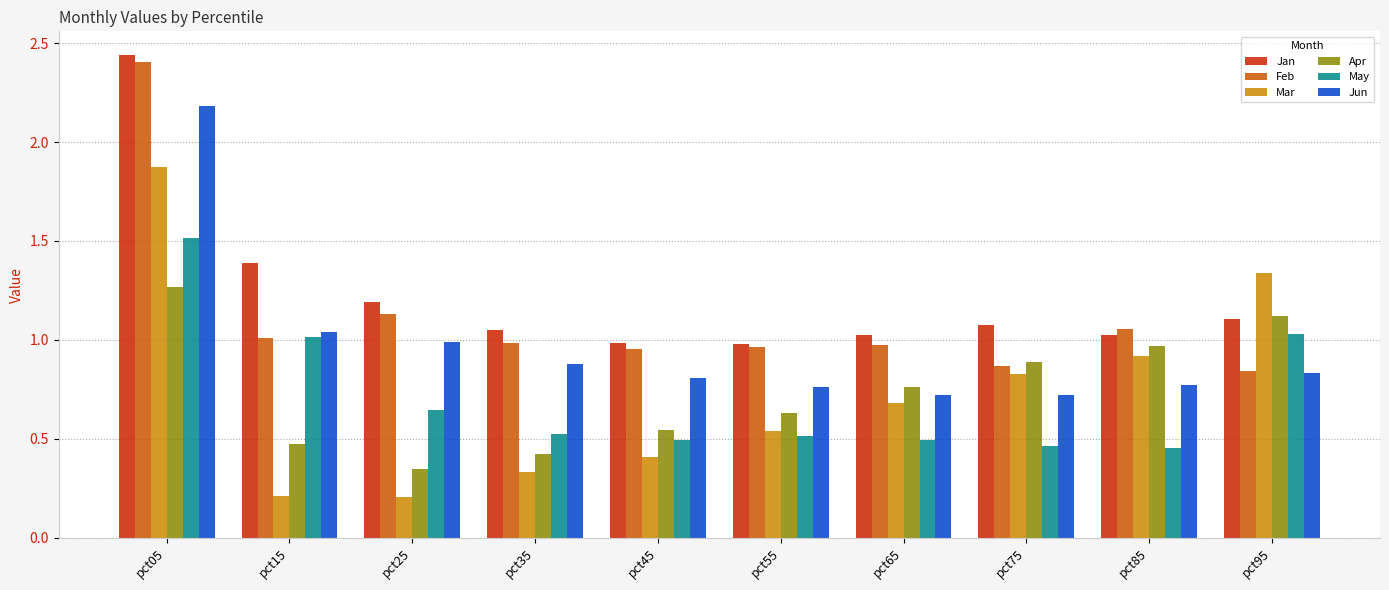

Are the bars grouped side by side (vs. stacked)?

Yes